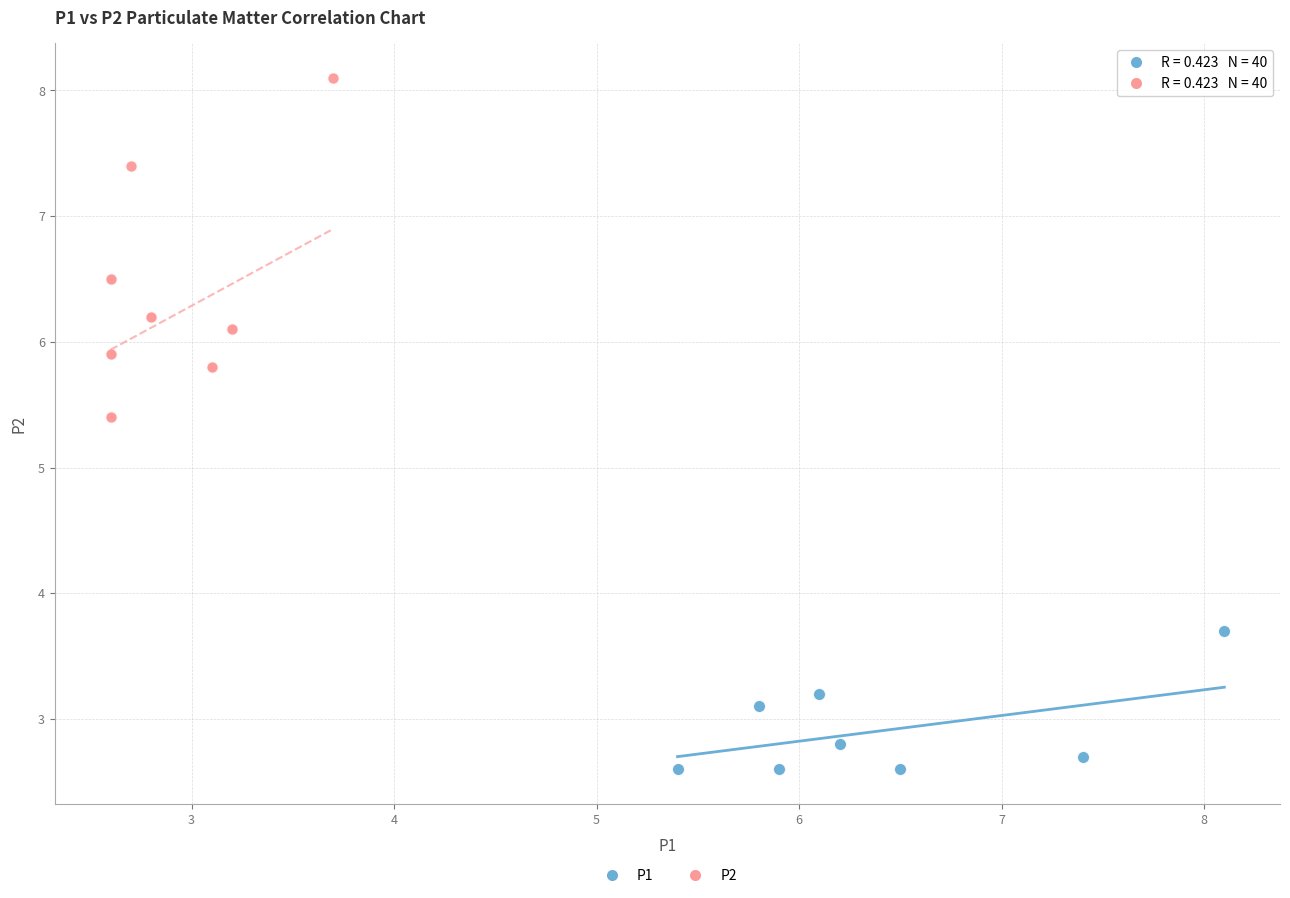

Which series has the largest Y range (max minus min)?

P2